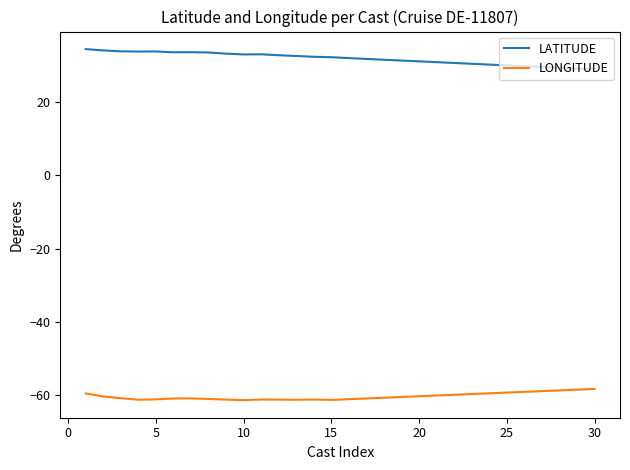

True or false: LONGITUDE and LATITUDE intersect in this chart.

False